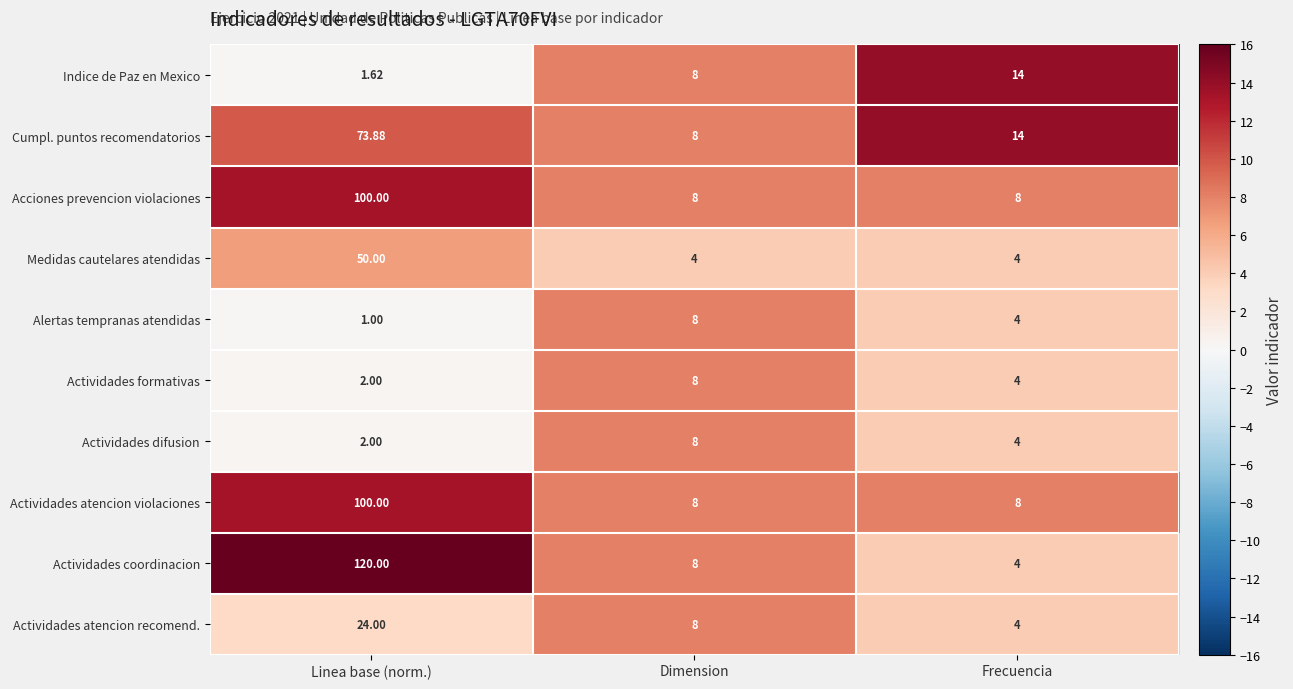

Which category has the highest value across all series?

Linea base (norm.)